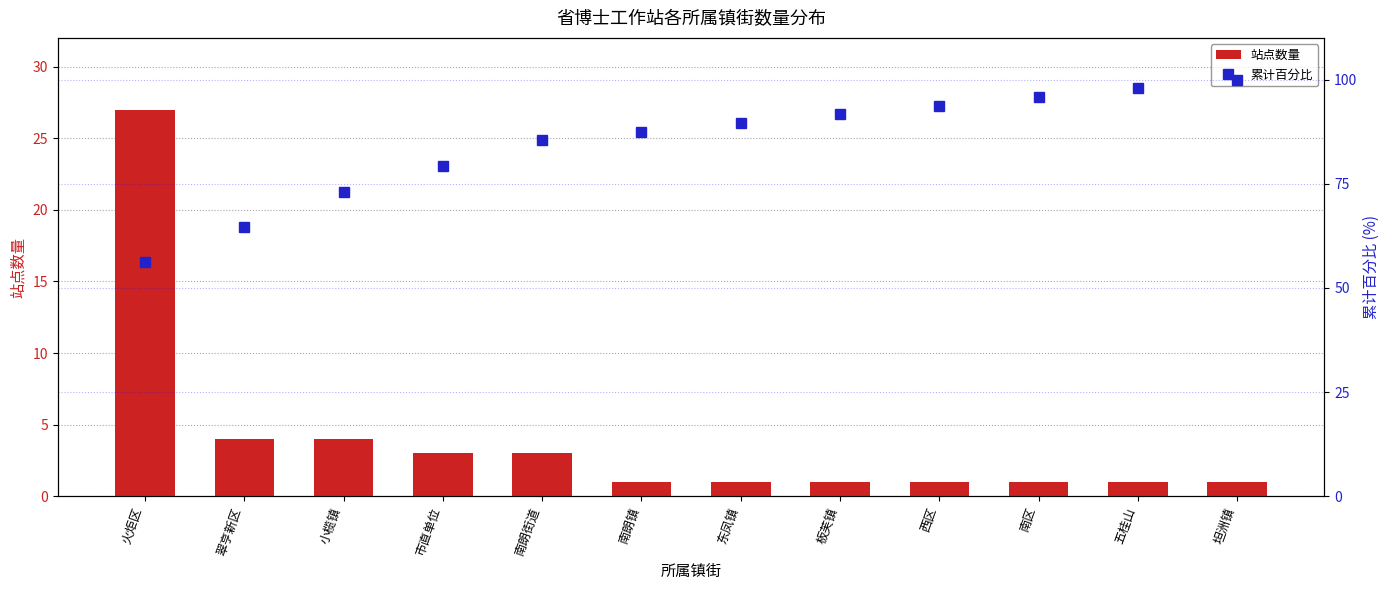

Reading left to right, list all the values displayed in this chart.

站点数量: 27.0	4.0	4.0	3.0	3.0	1.0	1.0	1.0	1.0	1.0	1.0	1.0
累计百分比: 56.2	64.6	72.9	79.2	85.4	87.5	89.6	91.7	93.7	95.8	97.9	100.0